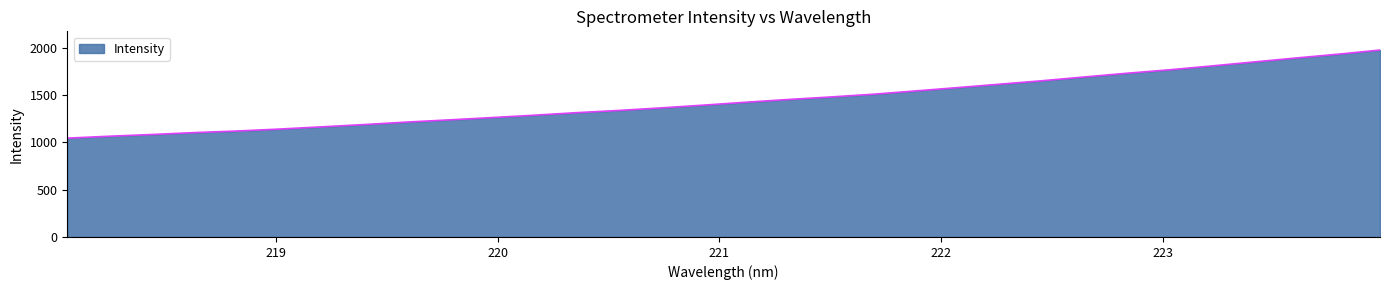

What is the difference between the maximum and minimum values?

931.7